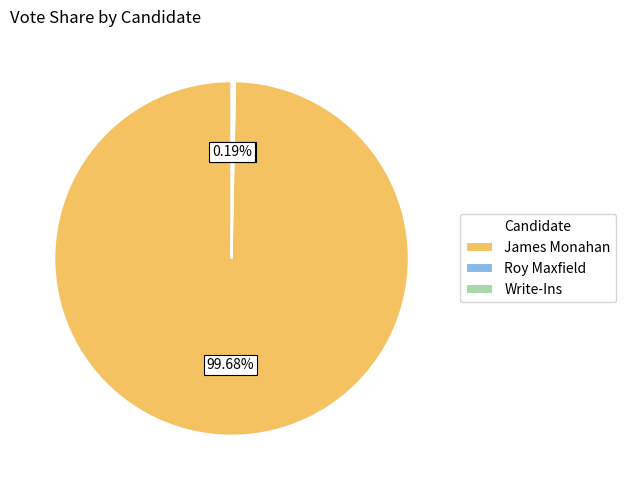

Which slice represents more than half of the pie?

James Monahan